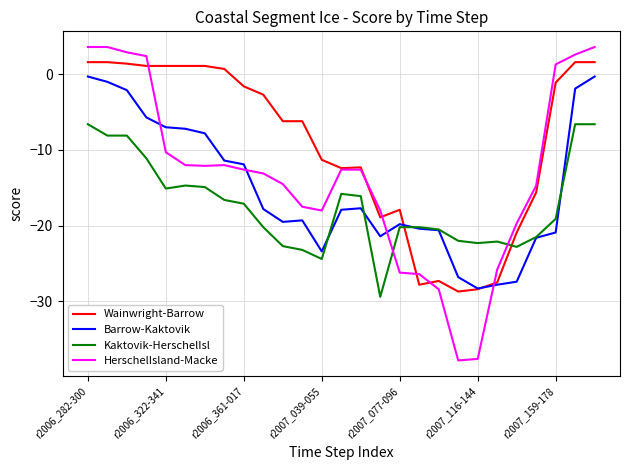

Rank the series by their maximum value, from highest to lowest.

HerschelIsland-Macke, Wainwright-Barrow, Barrow-Kaktovik, Kaktovik-HerschelIsl